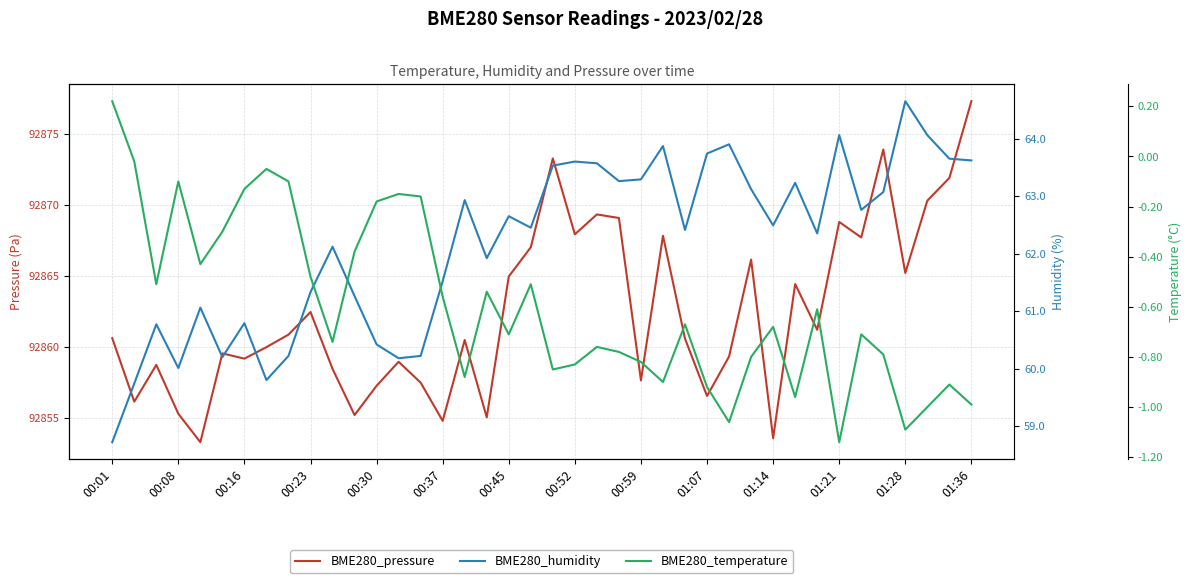

Does the chart display data point markers on the line(s)?

No